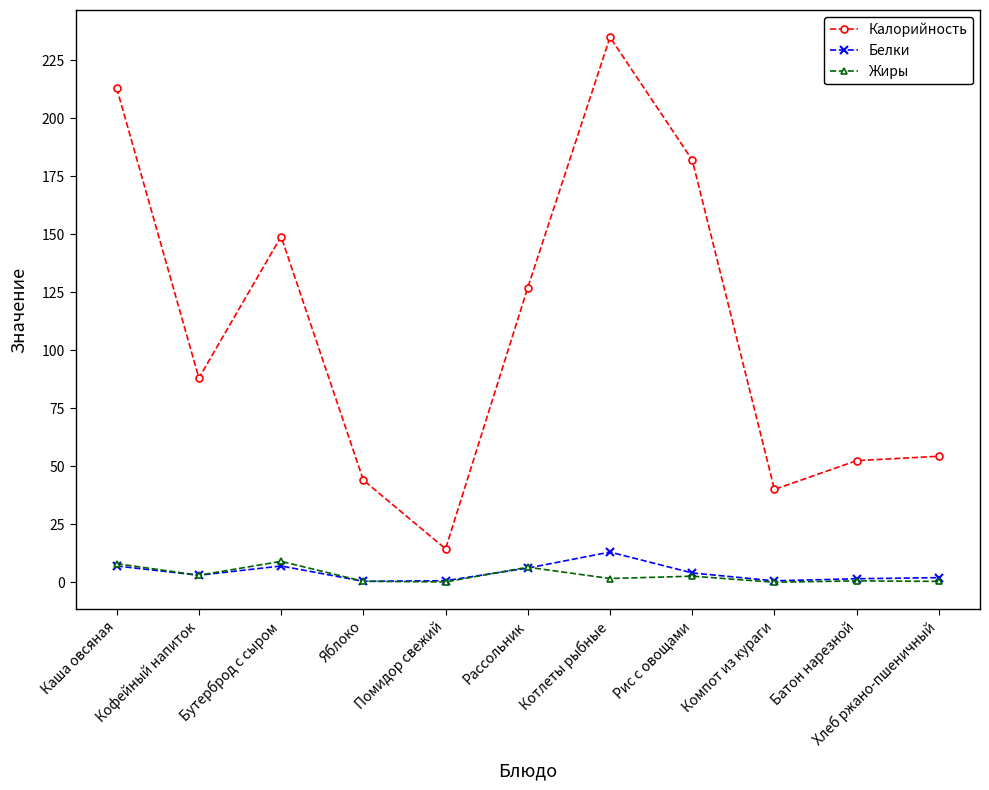

Is the value of Белки at Котлеты рыбные greater than the value of Жиры at Рассольник?

Yes